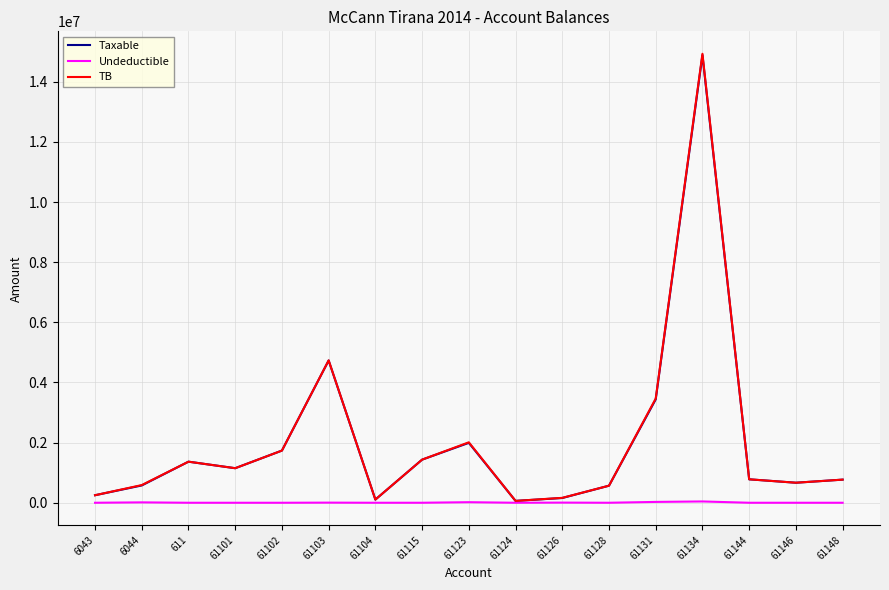

Is it true that Undeductible equals 0.0 at 61124?

True